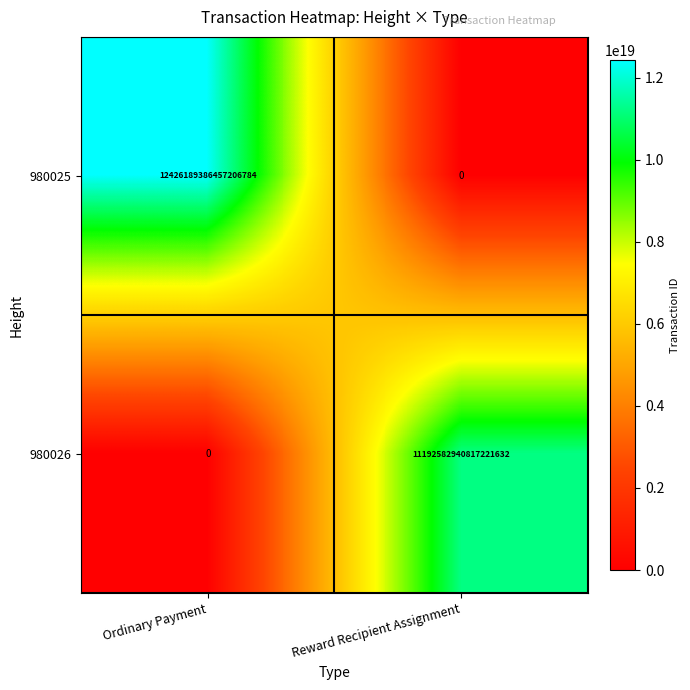

Rank the series by their maximum value, from highest to lowest.

980025, 980026